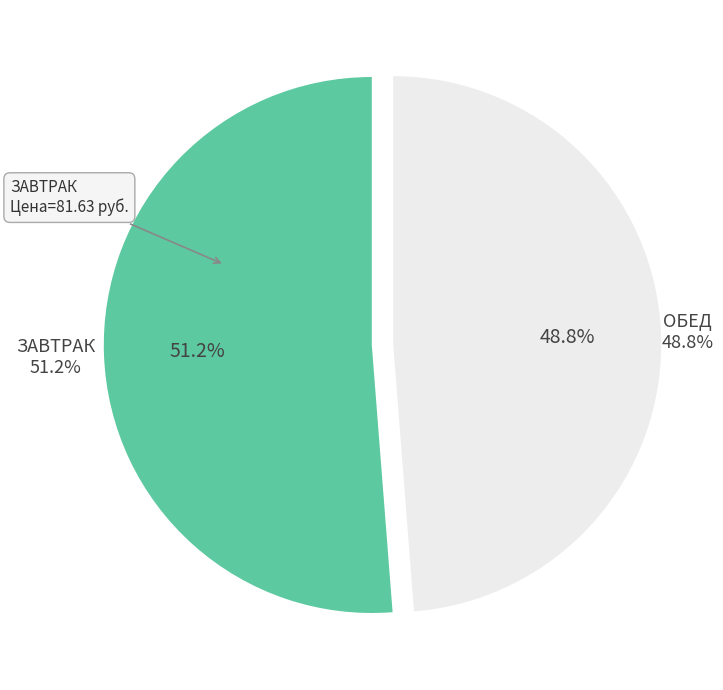

Is it true that Яблоко (завтрак) is 1% of the pie?

False